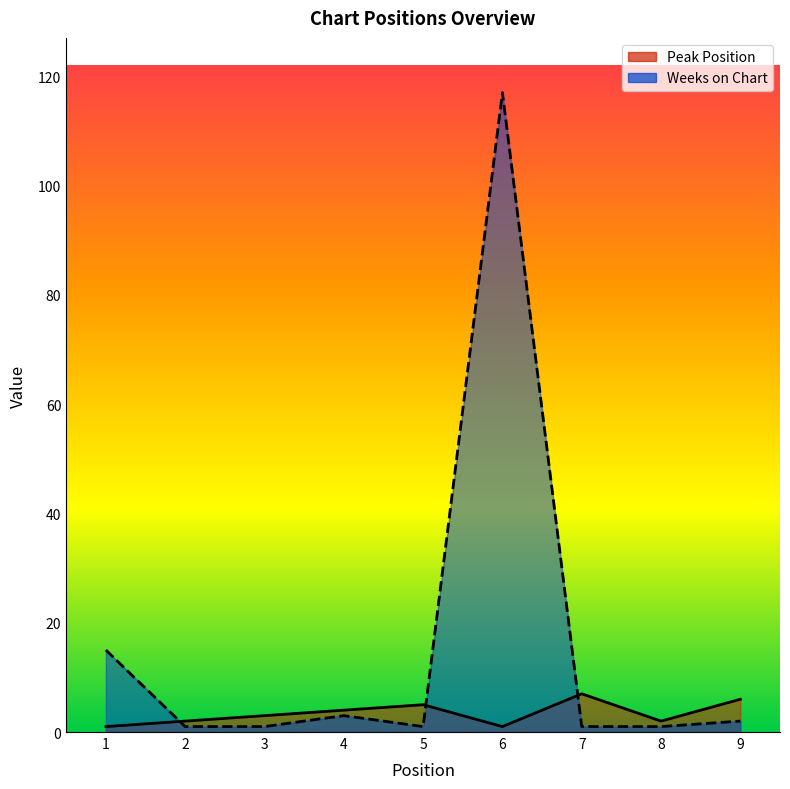

Is it true that Peak Position equals 3 at 2?

False